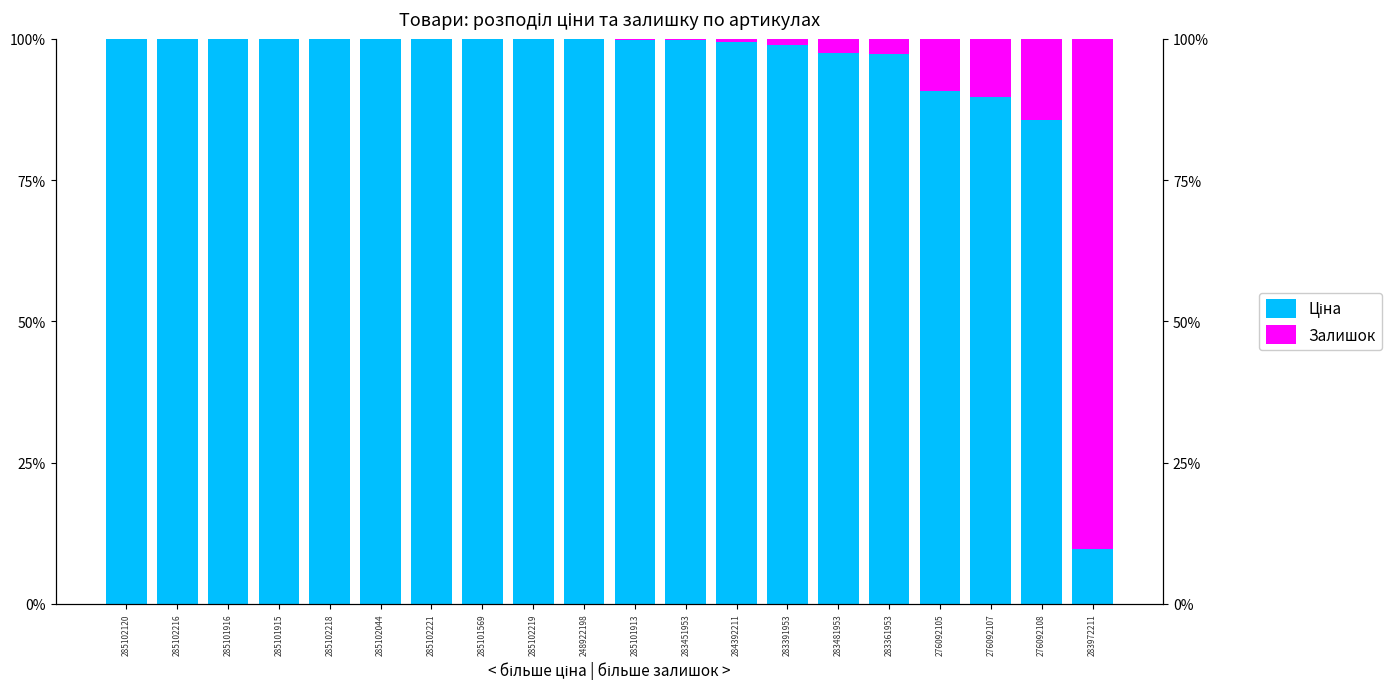

What position from the right is 285102221?

14